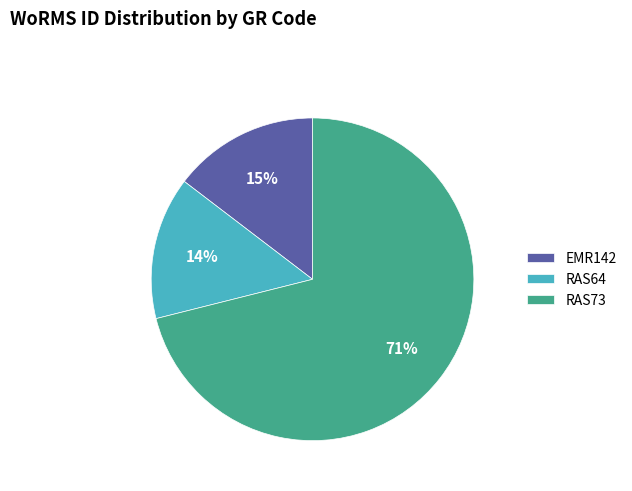

The RAS73 slice represents 57% of the pie. True or false?

False